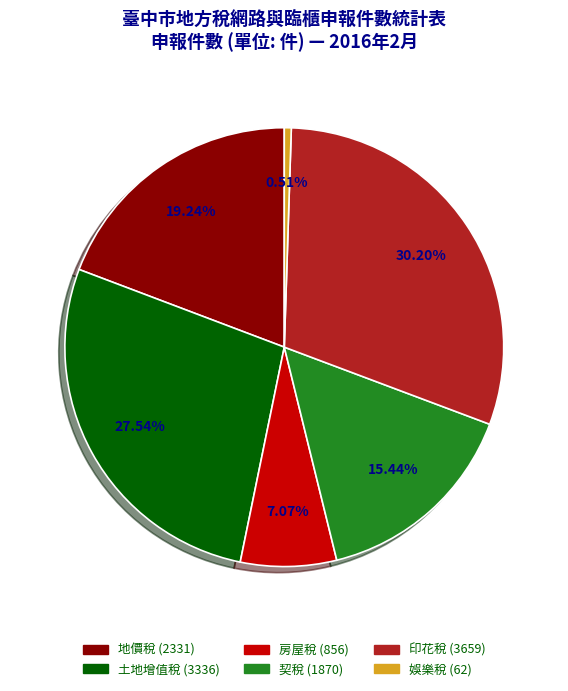

Is there a majority slice in this chart?

No